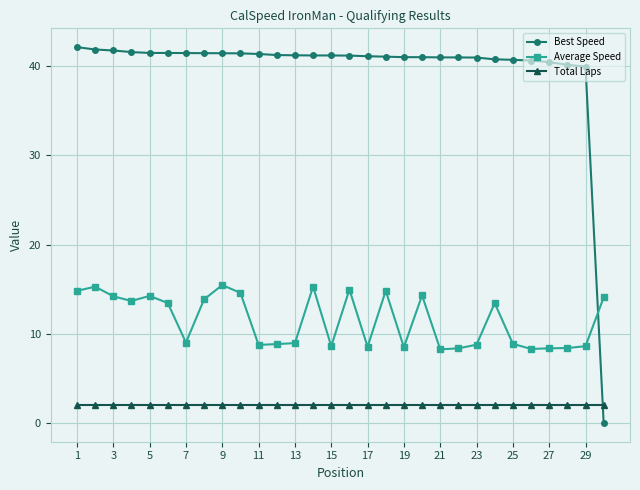

Which series has the largest range (max minus min)?

Best Speed